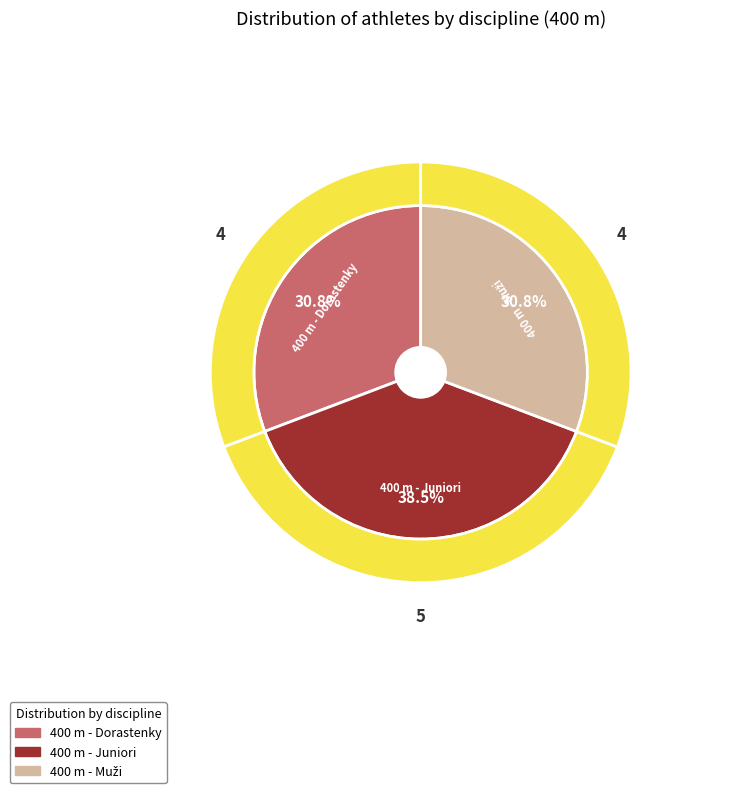

Which slice is the largest?

400 m - Juniori